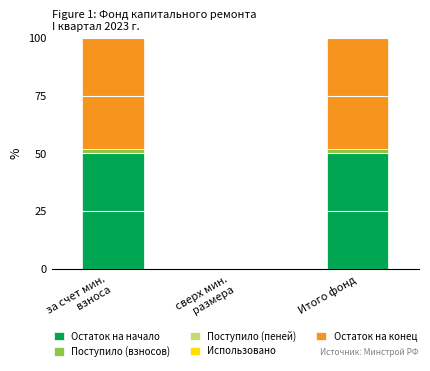

What is the highest value of the Остаток на начало series?

50.0